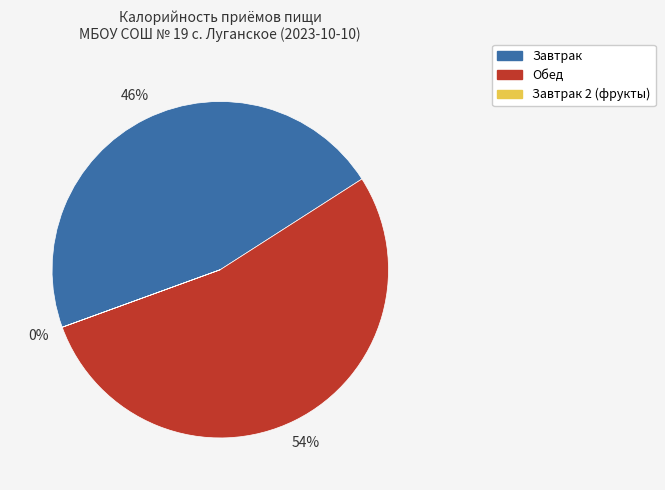

To the nearest percent, what is the average slice percentage?

33%